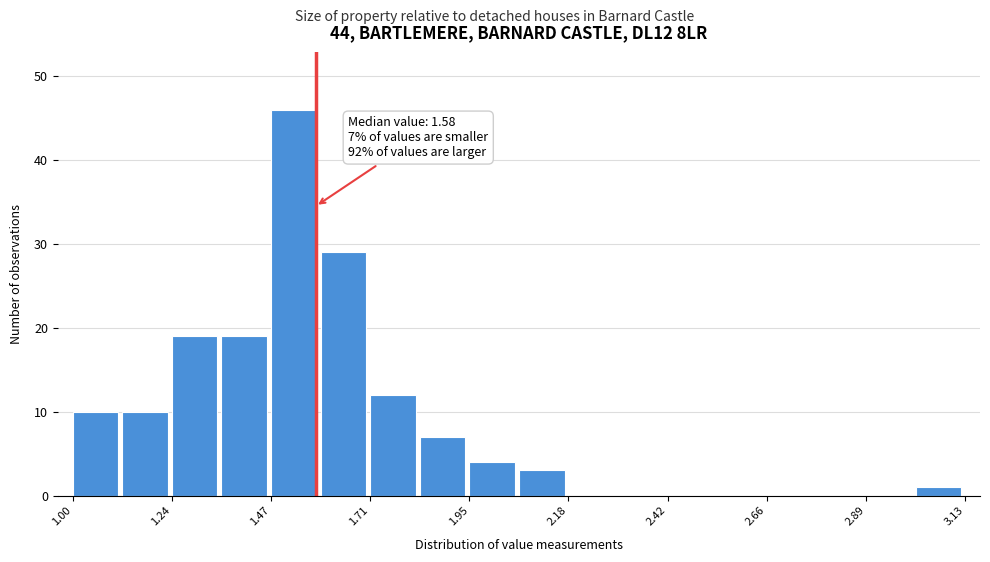

Around what value on the x-axis is the tallest bar? Give the approximate position of its centre, as read against the axis.

1.55